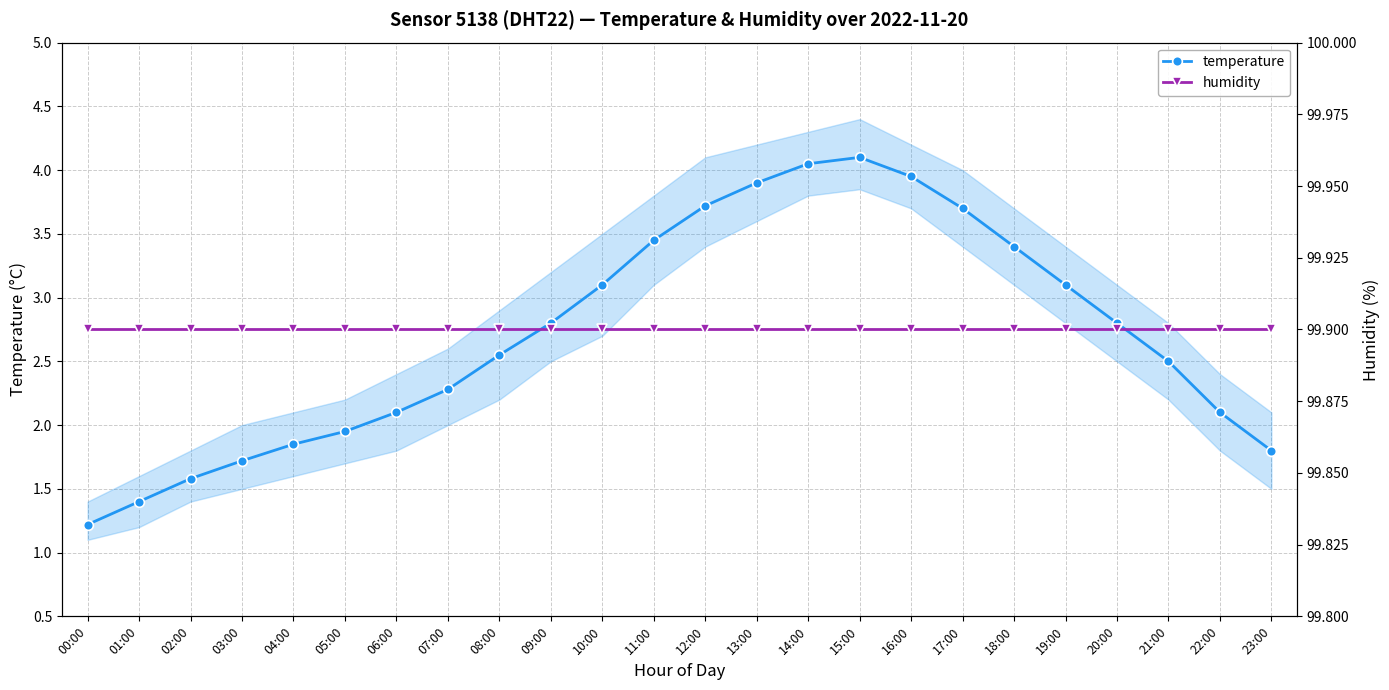

True or false: temperature has a value of 2.8 at 09:00.

True